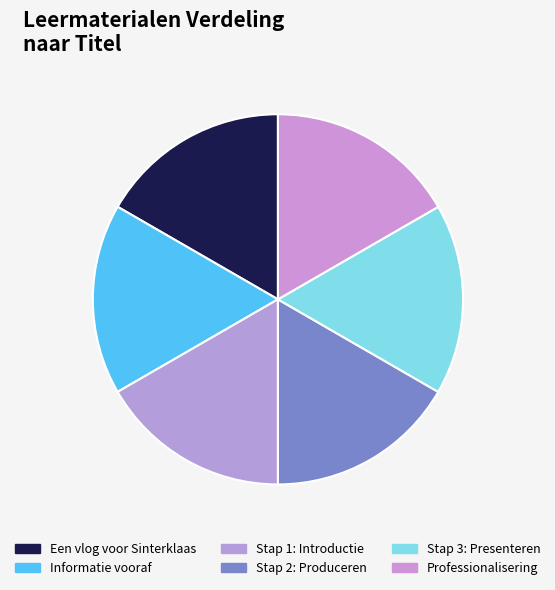

Count the number of slices in the pie.

6